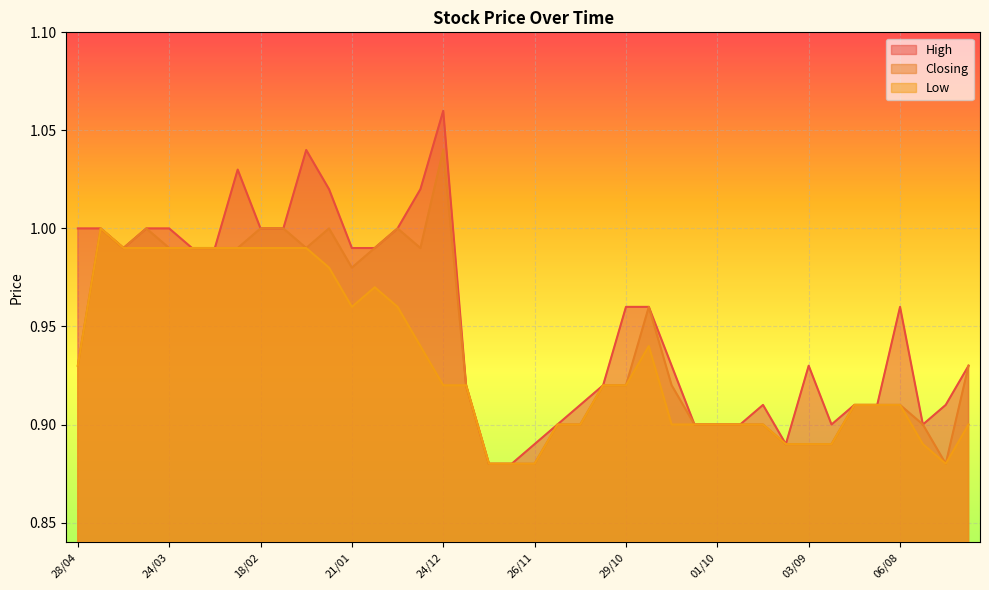

Reading right to left, extract all data points from this chart.

High: 16/07=0.9	23/07=0.9	30/07=0.9	06/08=1.0	13/08=0.9	20/08=0.9	27/08=0.9	03/09=0.9	10/09=0.9	17/09=0.9	24/09=0.9	01/10=0.9	08/10=0.9	15/10=0.9	22/10=1.0	29/10=1.0	05/11=0.9	12/11=0.9	19/11=0.9	26/11=0.9	03/12=0.9	10/12=0.9	17/12=0.9	24/12=1.1	31/12=1.0	07/01=1.0	14/01=1.0	21/01=1.0	28/01=1.0	04/02=1.0	11/02=1.0	18/02=1.0	25/02=1.0	03/03=1.0	10/03=1.0	24/03=1.0	31/03=1.0	14/04=1.0	21/04=1.0	28/04=1.0
Closing: 16/07=0.9	23/07=0.9	30/07=0.9	06/08=0.9	13/08=0.9	20/08=0.9	27/08=0.9	03/09=0.9	10/09=0.9	17/09=0.9	24/09=0.9	01/10=0.9	08/10=0.9	15/10=0.9	22/10=1.0	29/10=0.9	05/11=0.9	12/11=0.9	19/11=0.9	26/11=0.9	03/12=0.9	10/12=0.9	17/12=0.9	24/12=1.0	31/12=1.0	07/01=1.0	14/01=1.0	21/01=1.0	28/01=1.0	04/02=1.0	11/02=1.0	18/02=1.0	25/02=1.0	03/03=1.0	10/03=1.0	24/03=1.0	31/03=1.0	14/04=1.0	21/04=1.0	28/04=0.9
Low: 16/07=0.9	23/07=0.9	30/07=0.9	06/08=0.9	13/08=0.9	20/08=0.9	27/08=0.9	03/09=0.9	10/09=0.9	17/09=0.9	24/09=0.9	01/10=0.9	08/10=0.9	15/10=0.9	22/10=0.9	29/10=0.9	05/11=0.9	12/11=0.9	19/11=0.9	26/11=0.9	03/12=0.9	10/12=0.9	17/12=0.9	24/12=0.9	31/12=0.9	07/01=1.0	14/01=1.0	21/01=1.0	28/01=1.0	04/02=1.0	11/02=1.0	18/02=1.0	25/02=1.0	03/03=1.0	10/03=1.0	24/03=1.0	31/03=1.0	14/04=1.0	21/04=1.0	28/04=0.9